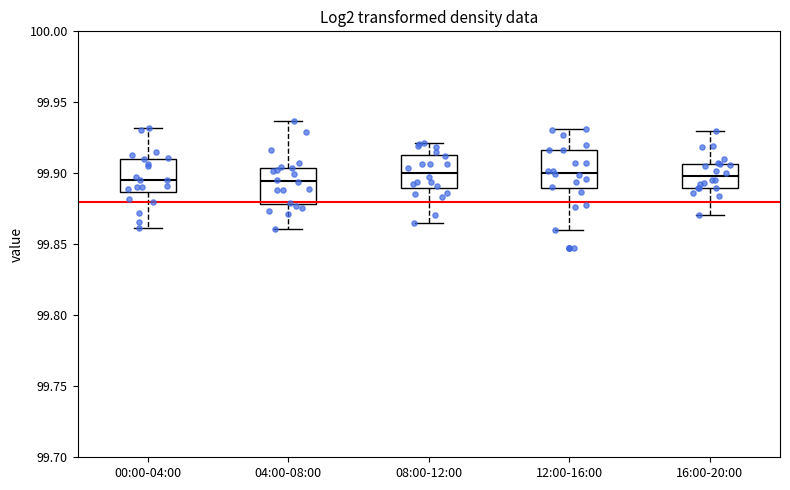

Reading left to right, transcribe this box plot: for each box, give where its median line is, the range the box spans, and where its two whiskers end, as read against the y-axis. The values are not printed on the chart, so give them approximately, as read against the axis.

00:00-04:00: median 99.895, box 99.885 to 99.910, whiskers 99.860 to 99.930
04:00-08:00: median 99.895, box 99.880 to 99.905, whiskers 99.860 to 99.935
08:00-12:00: median 99.900, box 99.890 to 99.915, whiskers 99.865 to 99.920
12:00-16:00: median 99.900, box 99.890 to 99.915, whiskers 99.860 to 99.930
16:00-20:00: median 99.900, box 99.890 to 99.905, whiskers 99.870 to 99.930